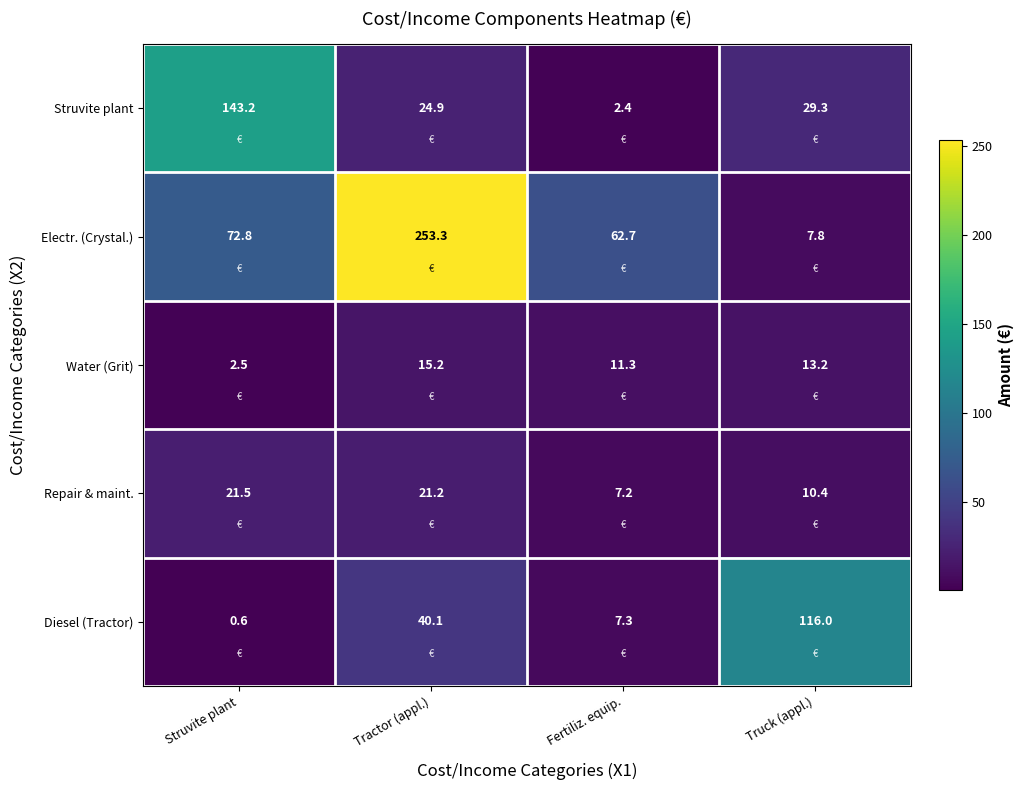

What is the greatest value displayed?

253.3